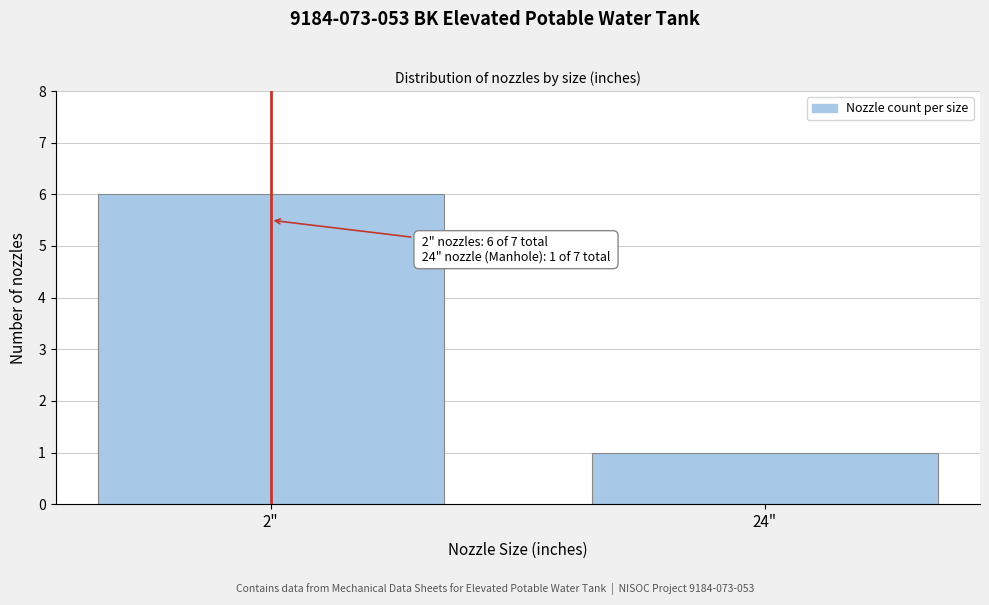

Reading left to right, transcribe all the data shown in this chart.

2"=6	24"=1